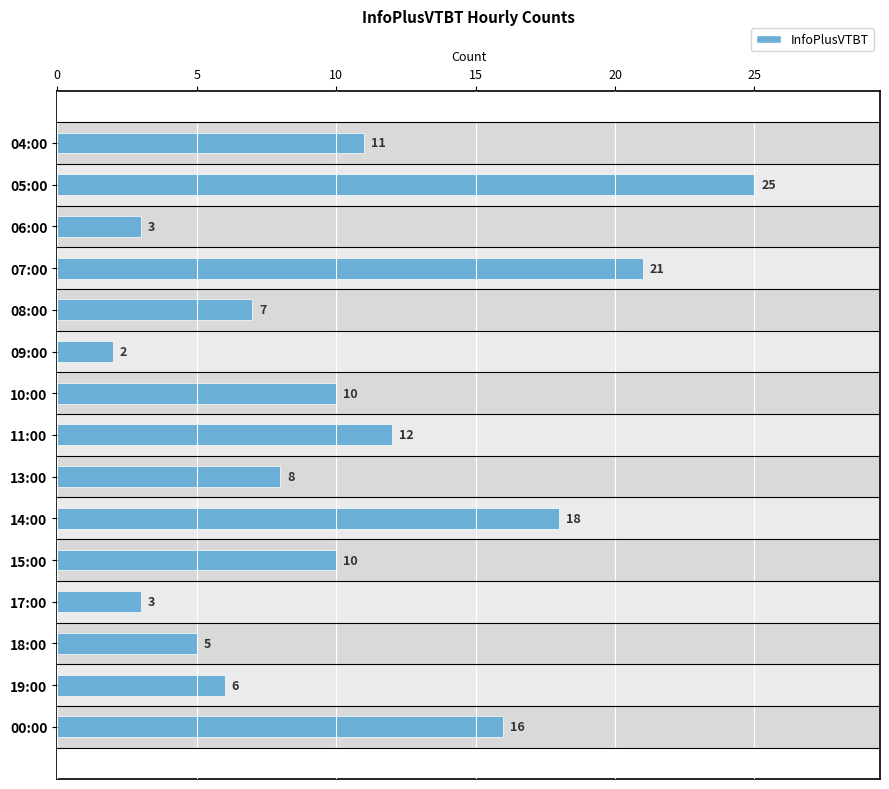

What is the change in value from 15:00 to 05:00?

+15